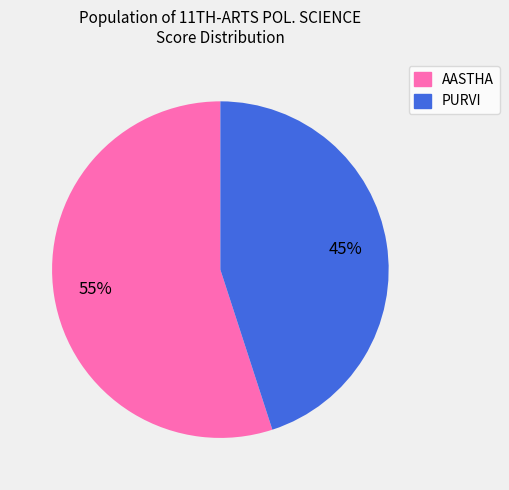

What percentage is the AASTHA slice, to the nearest percent?

55%